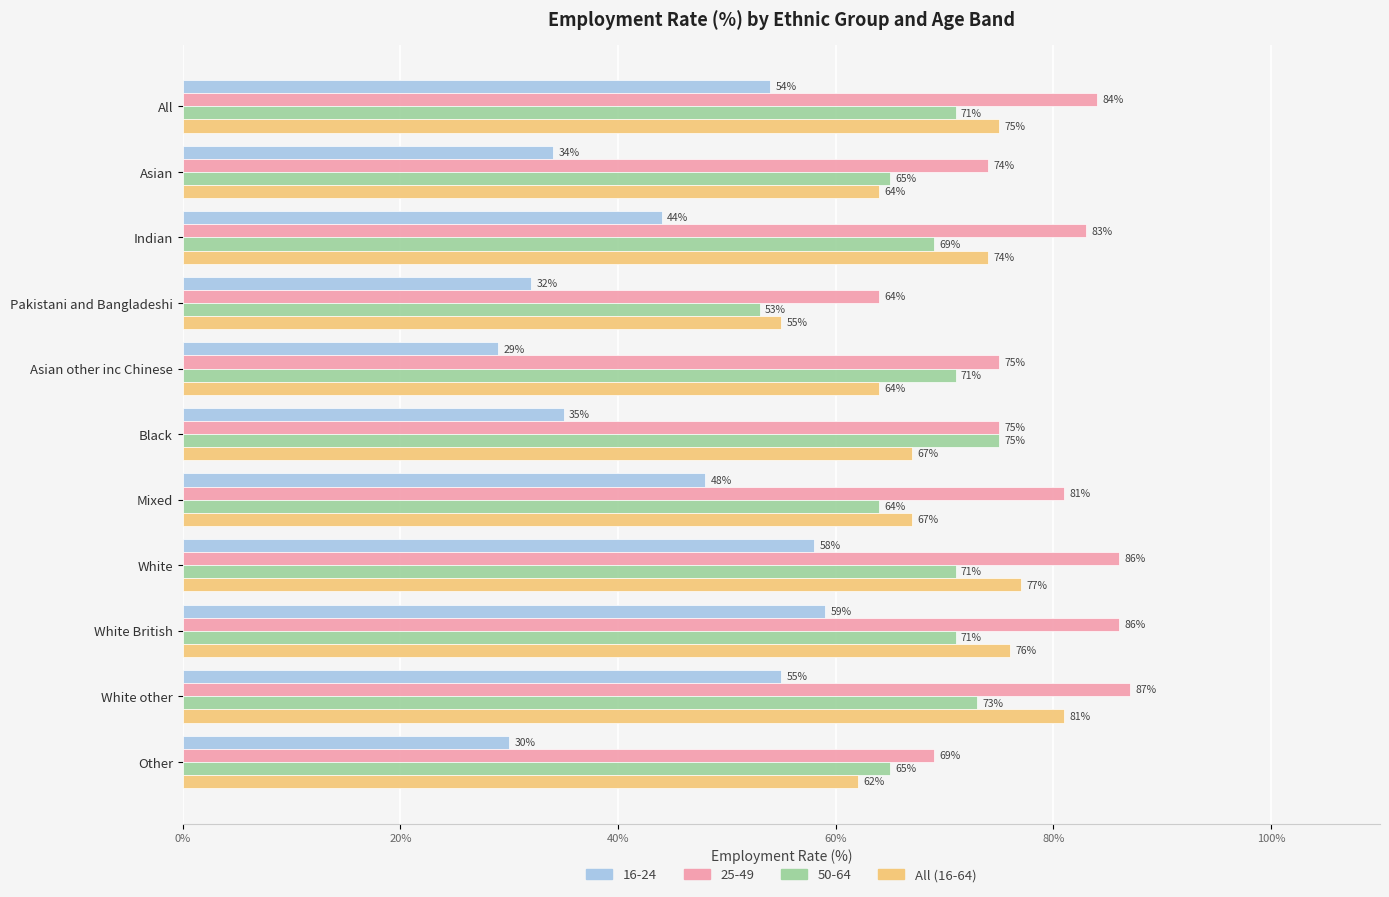

The 16-24 series shows 58 at White. True or false?

True